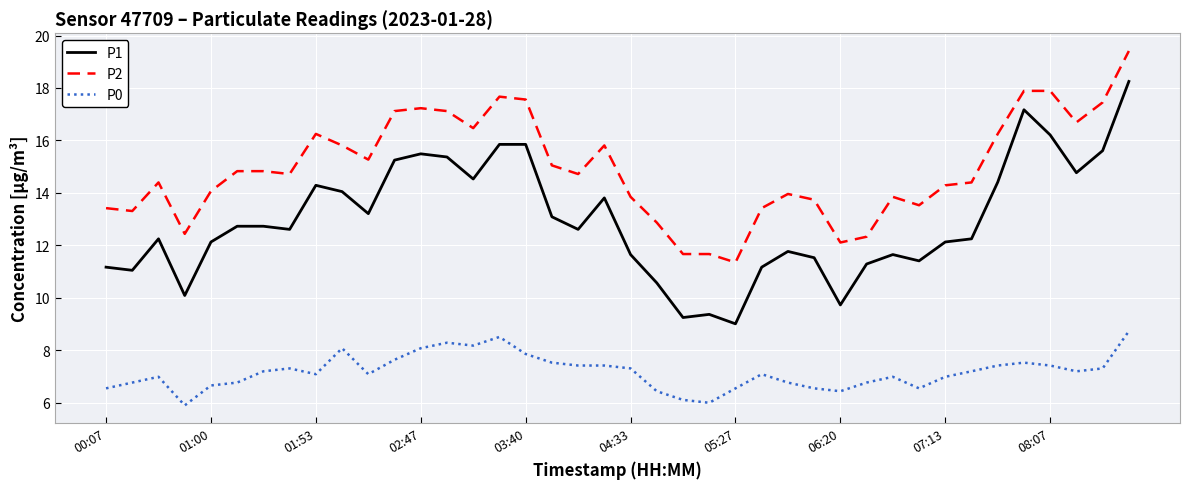

Rank the series by their average value, from lowest to highest.

P0, P1, P2